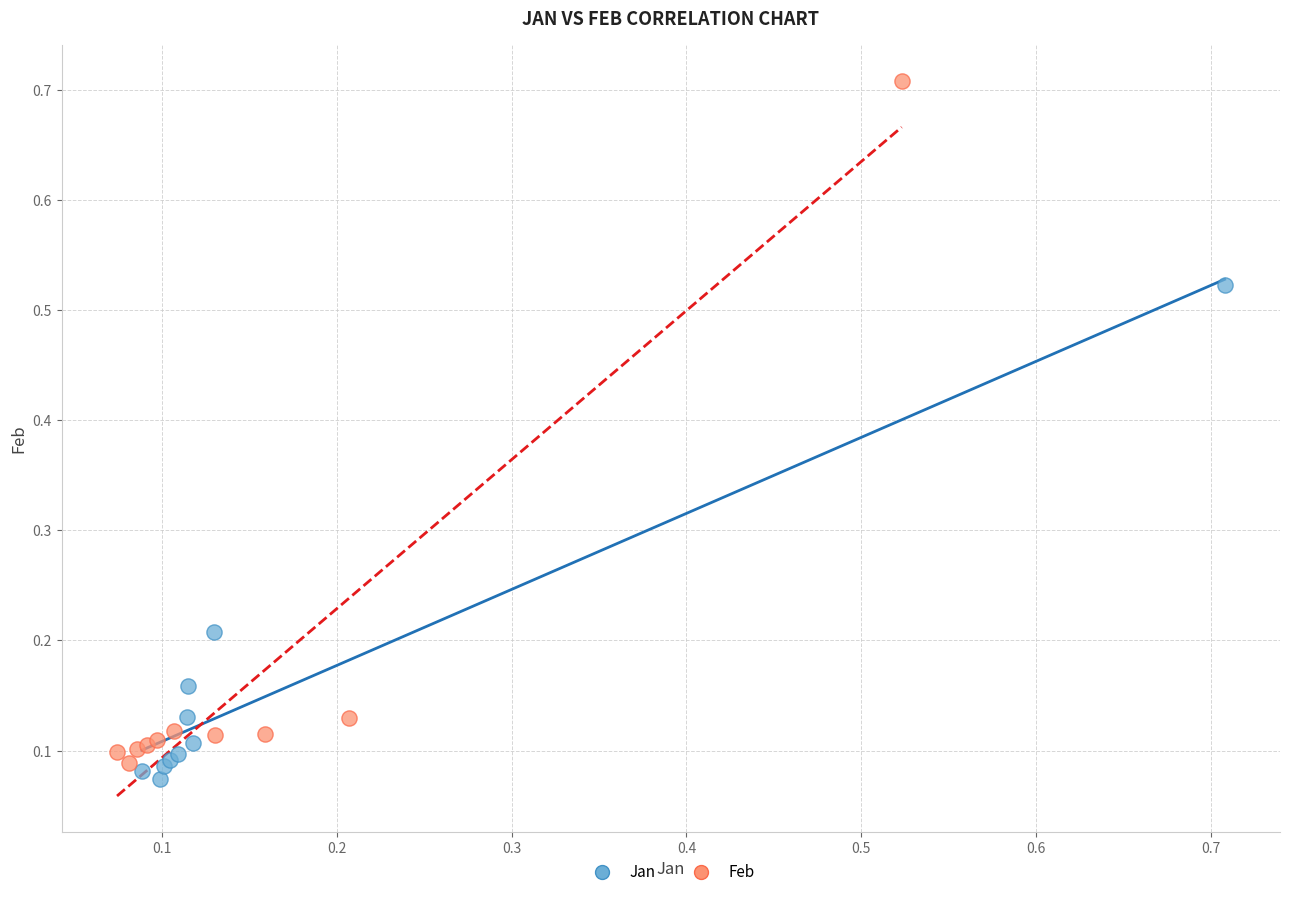

Which series has the widest spread of Y values?

Feb